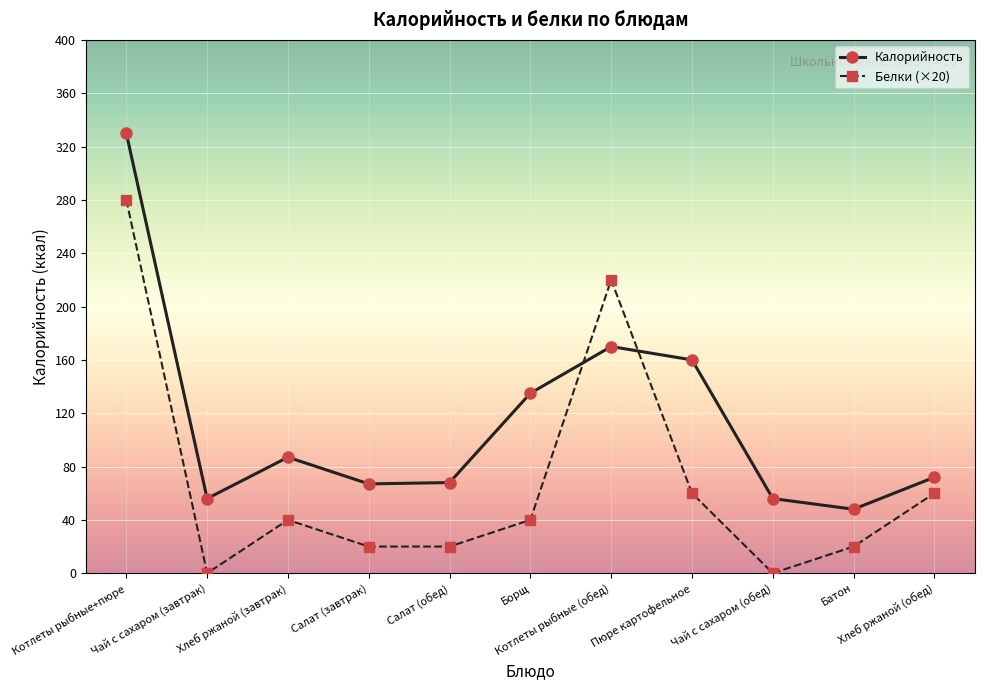

Where do Белки (×20) and Калорийность first cross each other?

Борщ and Котлеты рыбные (обед)